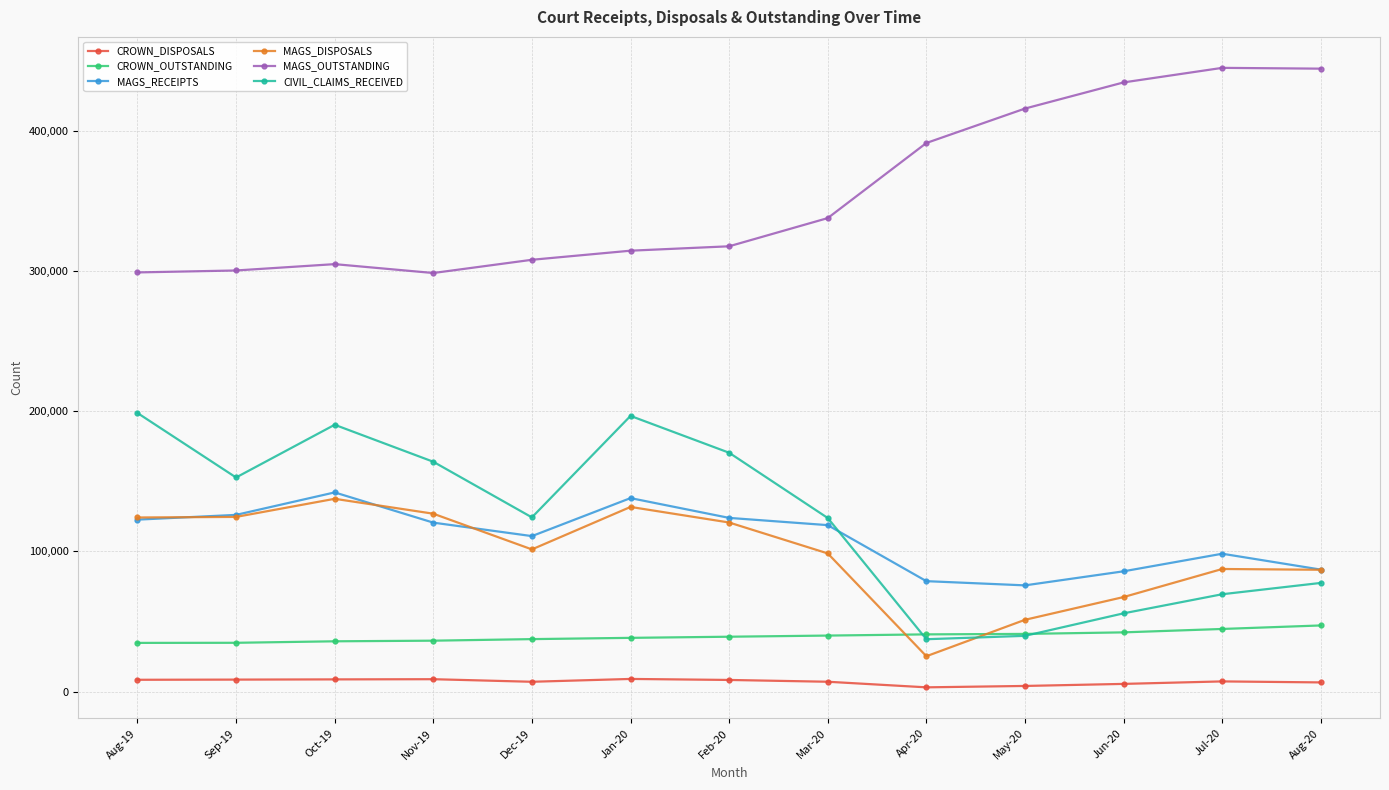

At which category does CIVIL_CLAIMS_RECEIVED reach its first local valley?

Sep-19